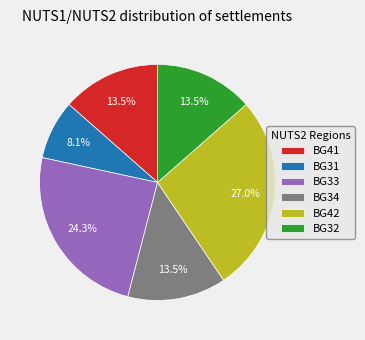

Which slice is the smallest?

BG31